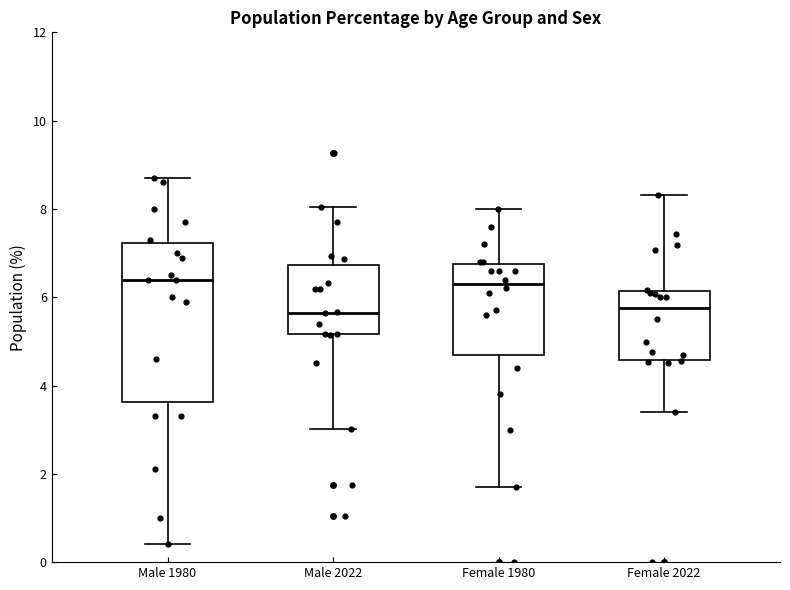

Reading left to right, transcribe this box plot: for each box, give where its median line is, the range the box spans, and where its two whiskers end, as read against the y-axis. The values are not printed on the chart, so give them approximately, as read against the axis.

Male 1980: median 6.4, box 3.6 to 7.2, whiskers 0.4 to 8.8
Male 2022: median 5.6, box 5.2 to 6.8, whiskers 3.0 to 8.0
Female 1980: median 6.4, box 4.8 to 6.8, whiskers 1.8 to 8.0
Female 2022: median 5.8, box 4.6 to 6.2, whiskers 3.4 to 8.4